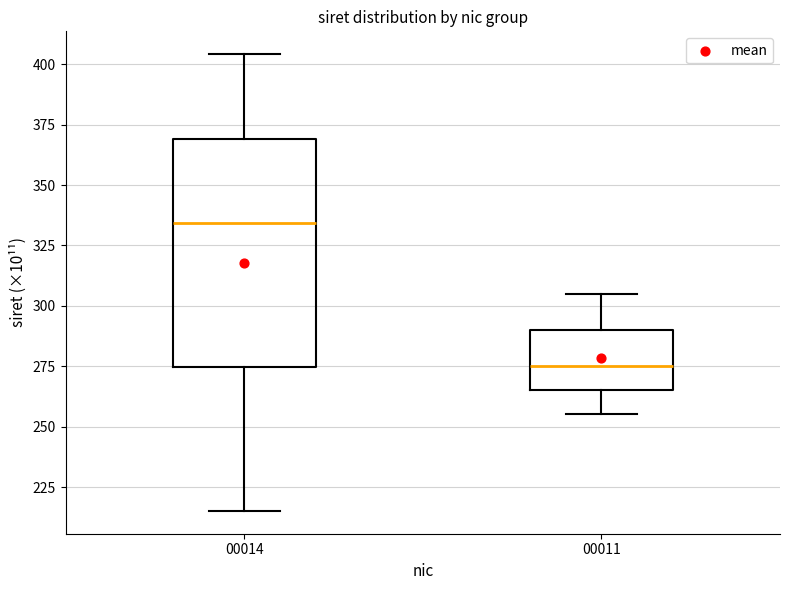

Where does the lower whisker of the box at x = 00014 end on the y-axis? The values are not printed on the chart, so give them approximately, as read against the axis.

215